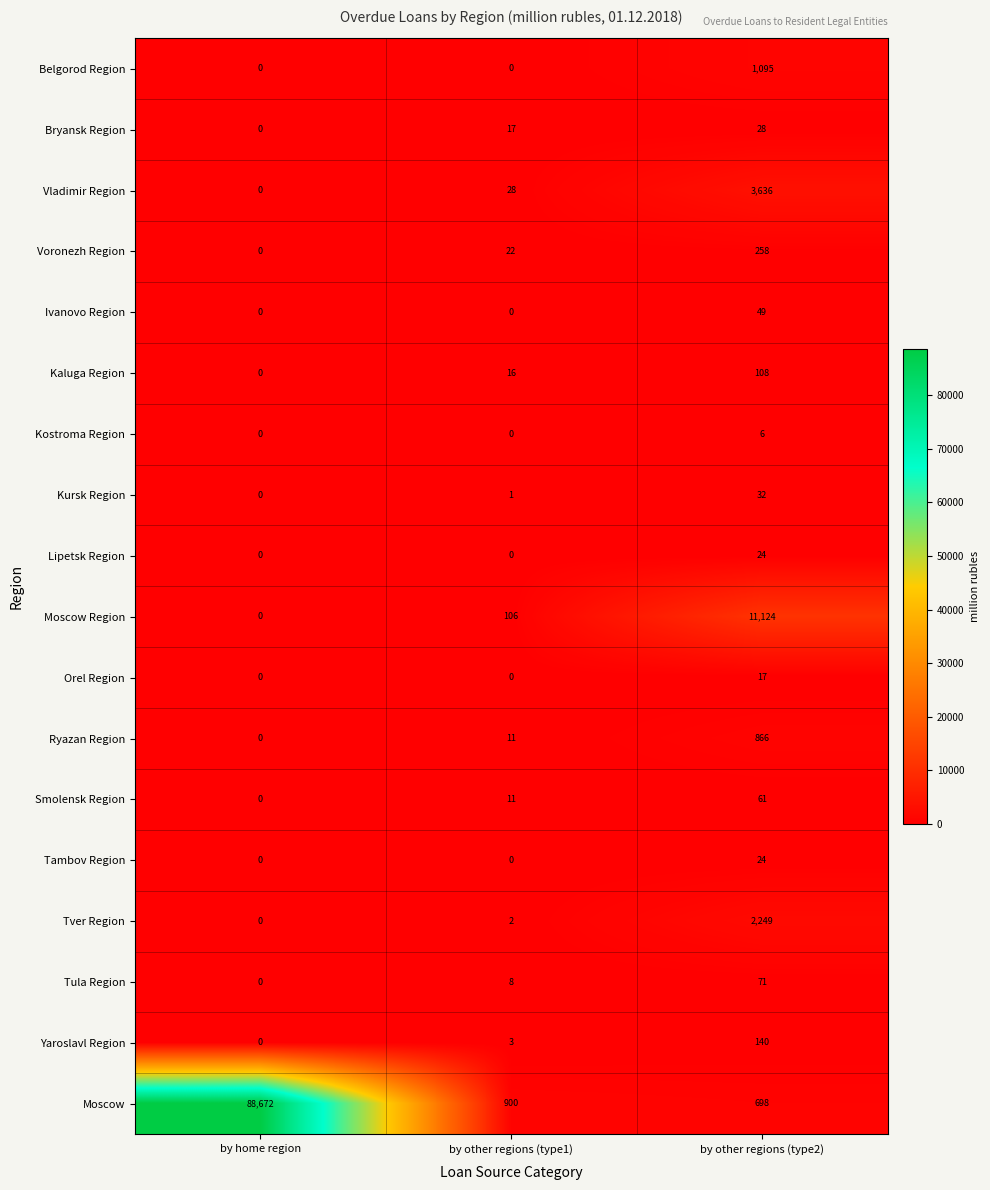

Which series has the largest total across all categories?

Moscow